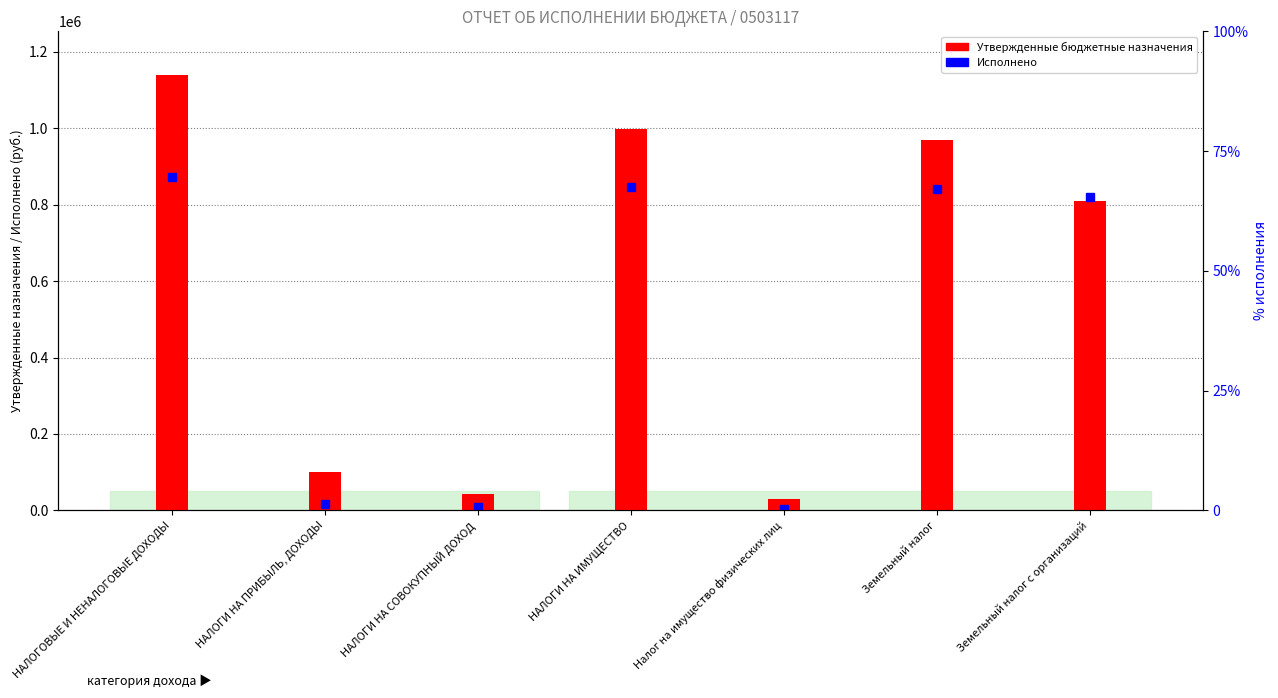

Reading left to right, what are all the values shown in this chart?

НАЛОГОВЫЕ И НЕНАЛОГОВЫЕ ДОХОДЫ=1139000	НАЛОГИ НА ПРИБЫЛЬ, ДОХОДЫ=100000	НАЛОГИ НА СОВОКУПНЫЙ ДОХОД=42000	НАЛОГИ НА ИМУЩЕСТВО=997000	Налог на имущество физических лиц=29000	Земельный налог=968000	Земельный налог с организаций=808000